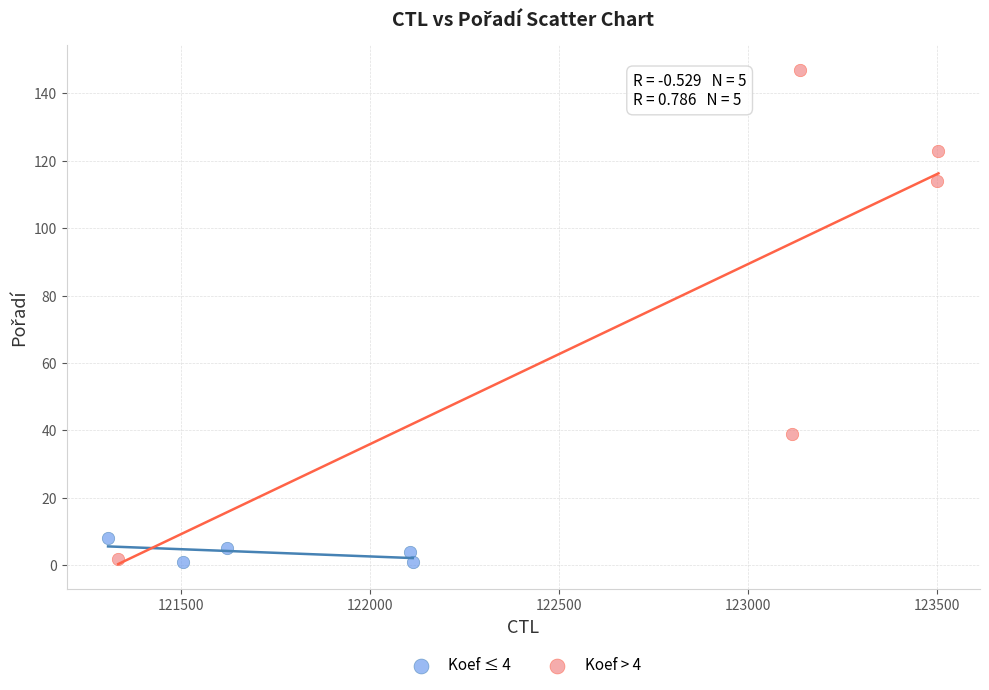

Which series contains the highest Y value?

Koef > 4